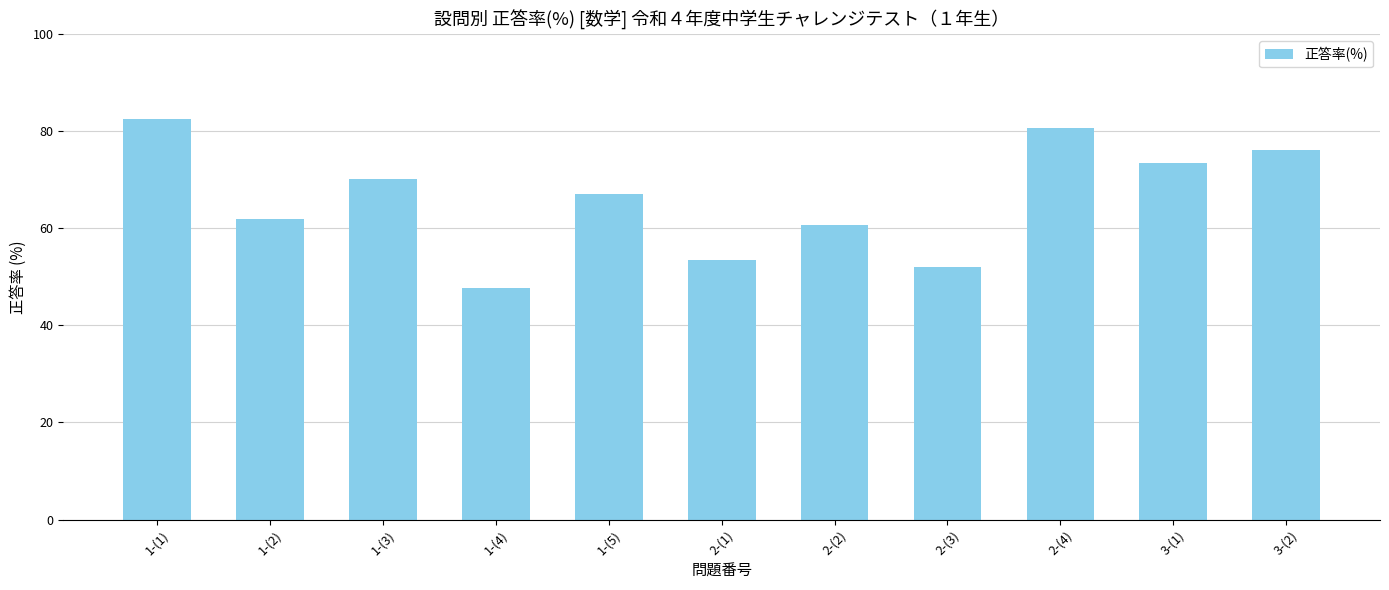

What is the difference between the second highest and minimum values?

33.0